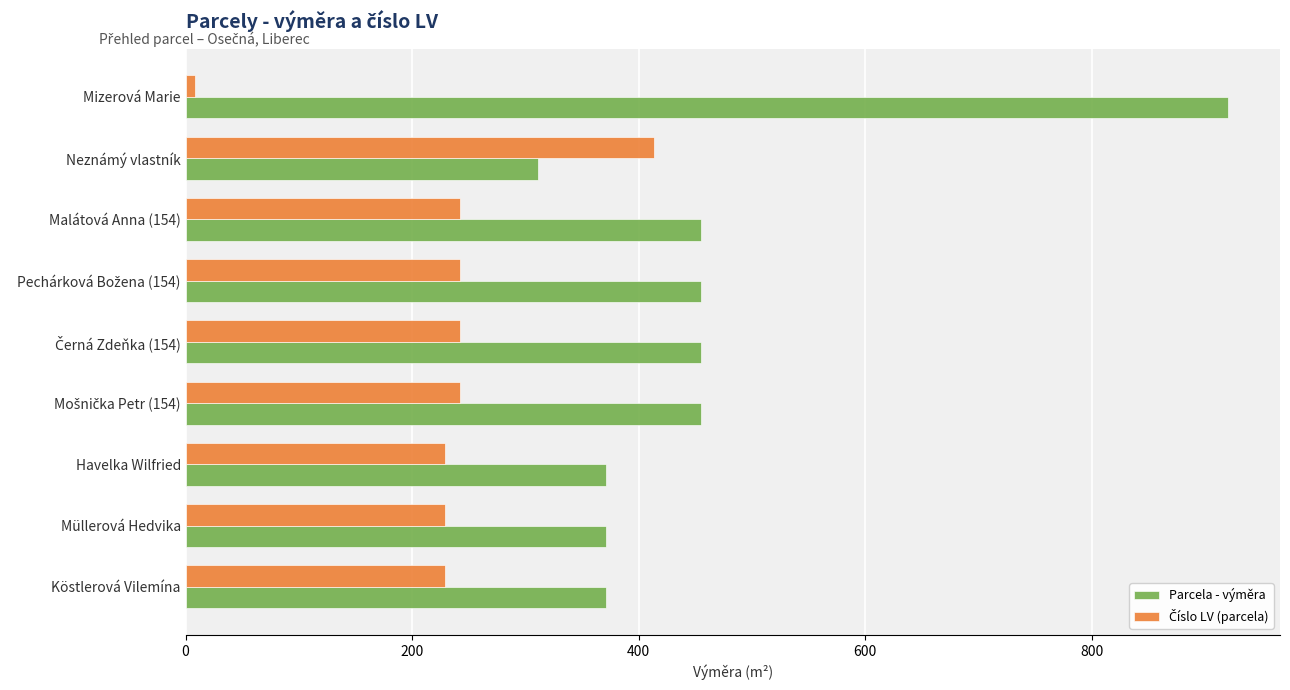

Which series has the widest spread of values?

Parcela - výměra